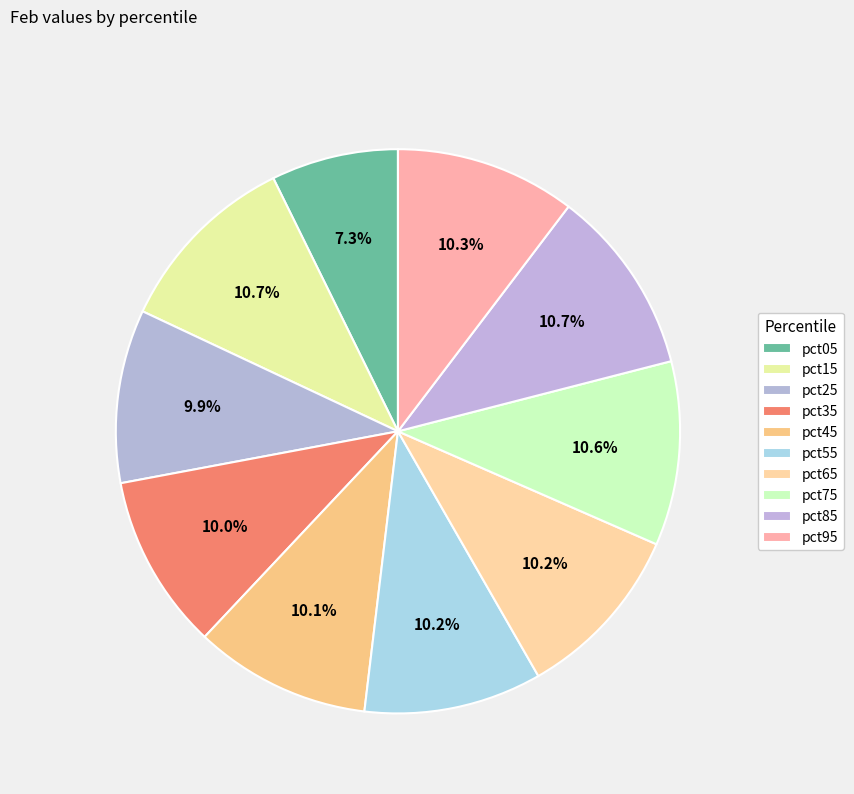

What is the smallest slice in the pie chart?

pct05